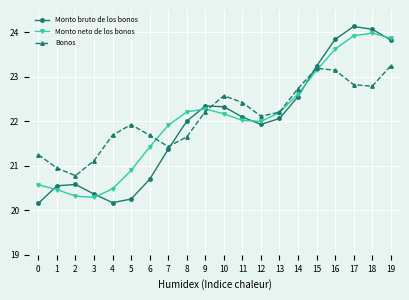

What is the difference between the maximum and minimum values in the Bonos series?

2.5